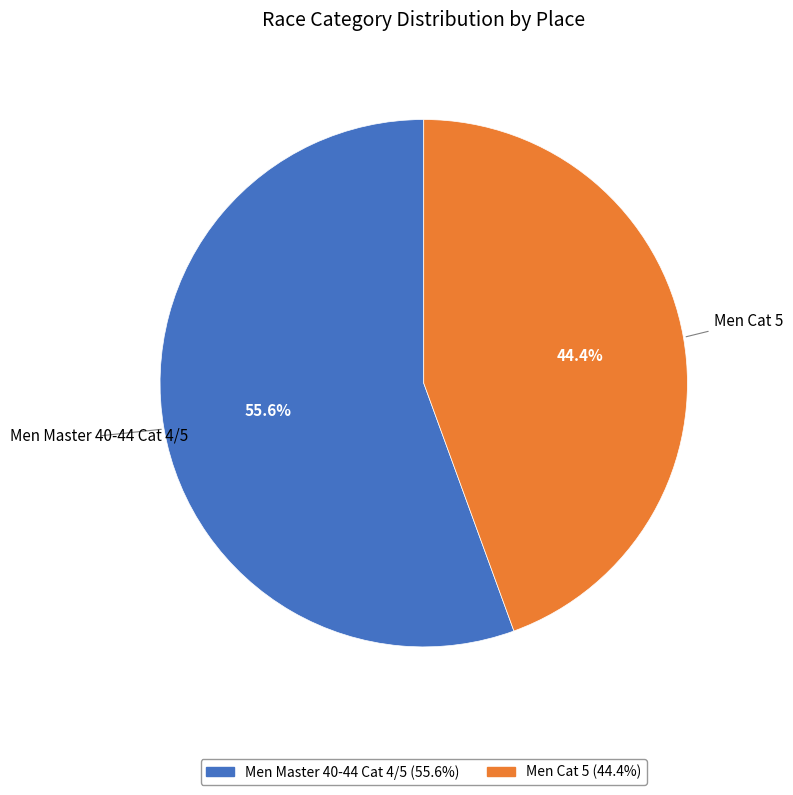

What percentage is the Men Master 40-44 Cat 4/5 slice, to the nearest percent?

56%